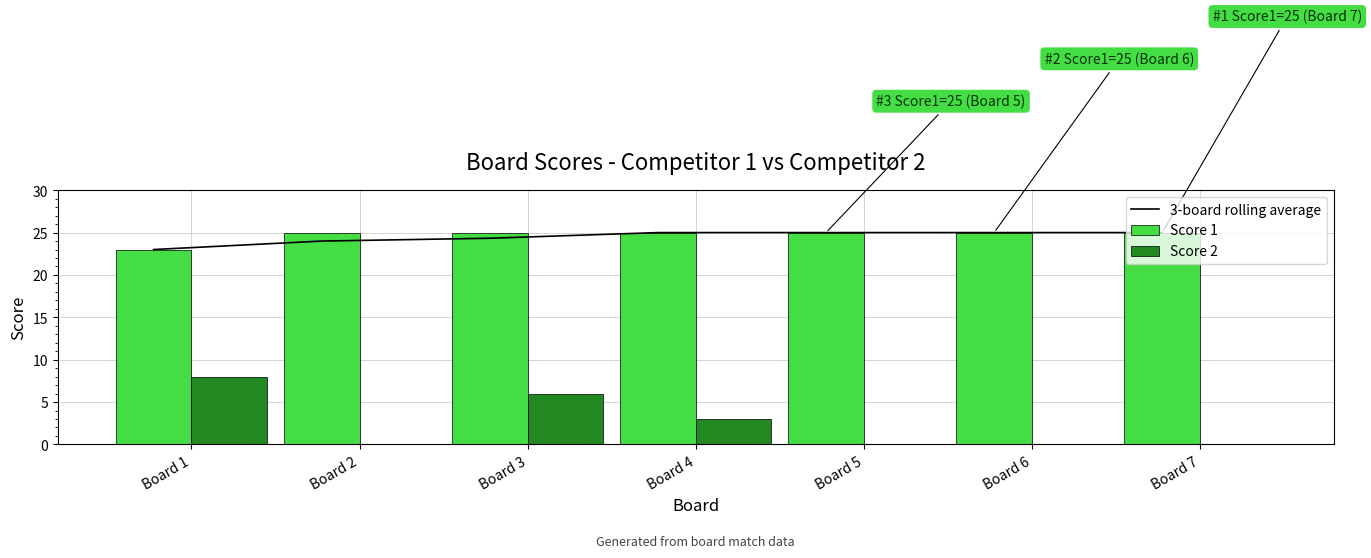

Reading right to left, what are all the values shown in this chart?

3-board rolling average: 25.0	25.0	25.0	25.0	24.3	24.0	23.0
Score 1: 25.0	25.0	25.0	25.0	25.0	25.0	23.0
Score 2: 0.0	0.0	0.0	3.0	6.0	0.0	8.0